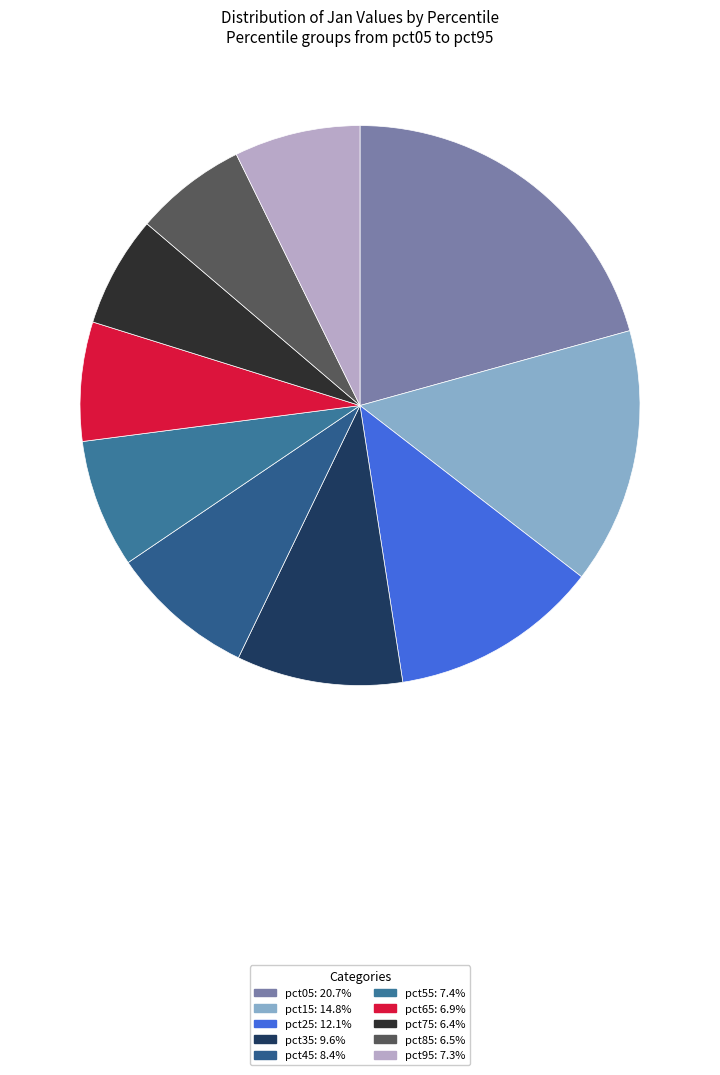

Does any single category account for the majority?

No